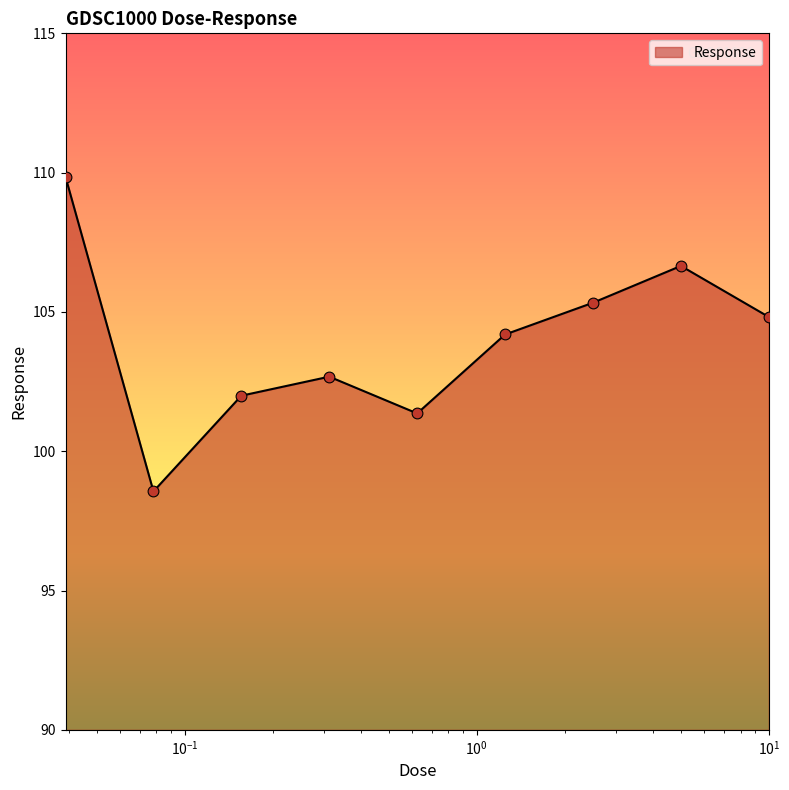

What is the maximum value shown in the chart?

109.8